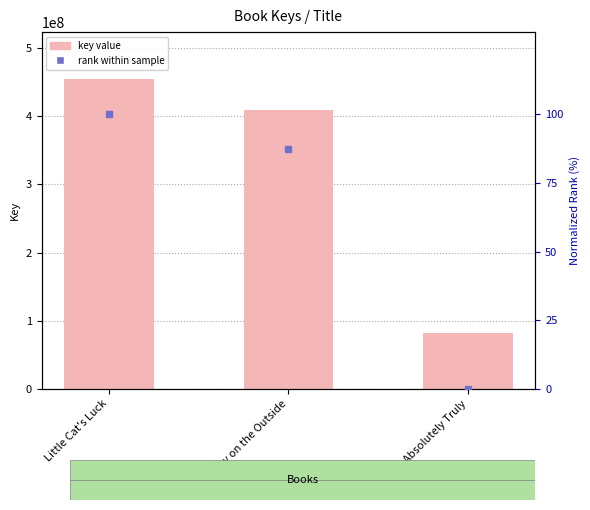

Reading right to left, extract all data points from this chart.

Key: 81557389.0	408888610.0	455327450.0
normalized rank: 0.0	87.6	100.0